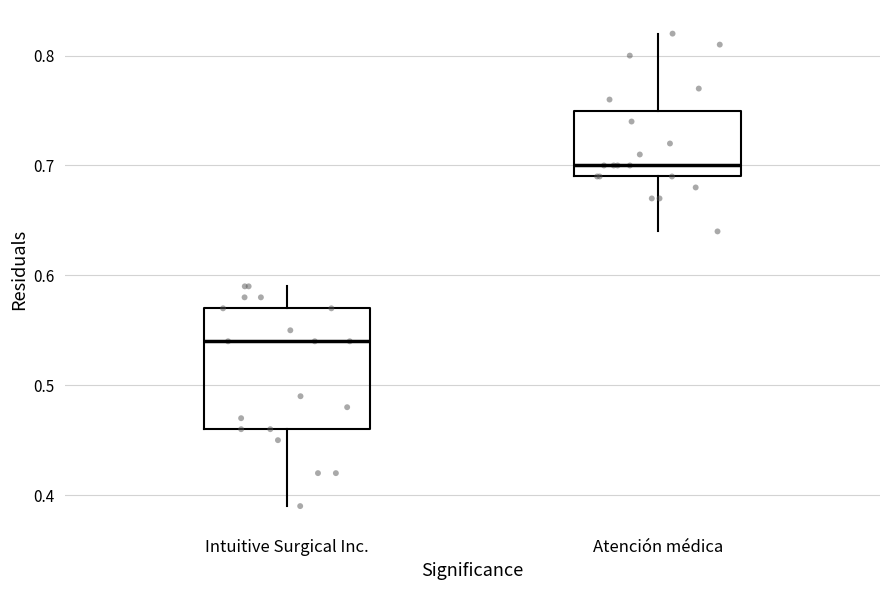

Where does the lower whisker of the box for Intuitive Surgical Inc. end on the y-axis? The values are not printed on the chart, so give them approximately, as read against the axis.

0.39